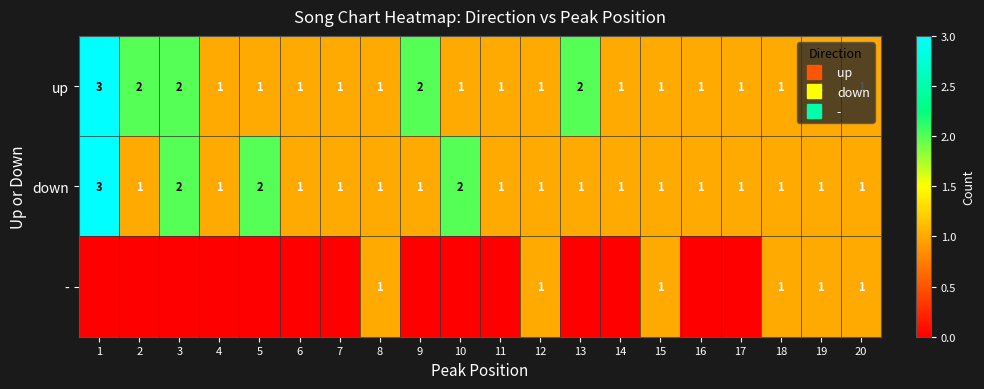

Is it true that down equals 2 at 10?

True